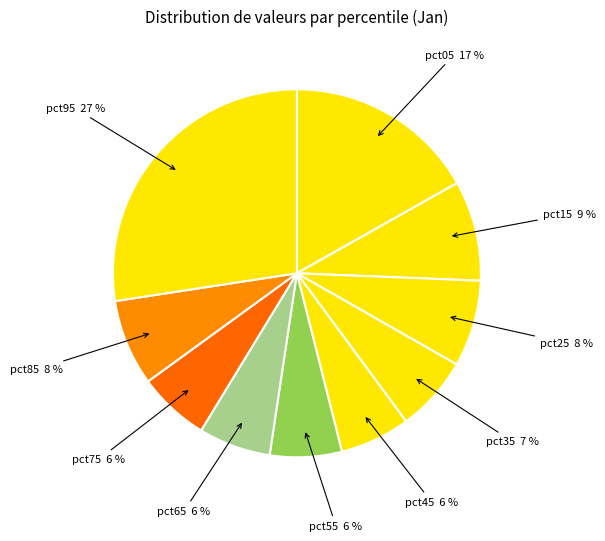

What percentage is the pct25 slice, to the nearest percent?

8%